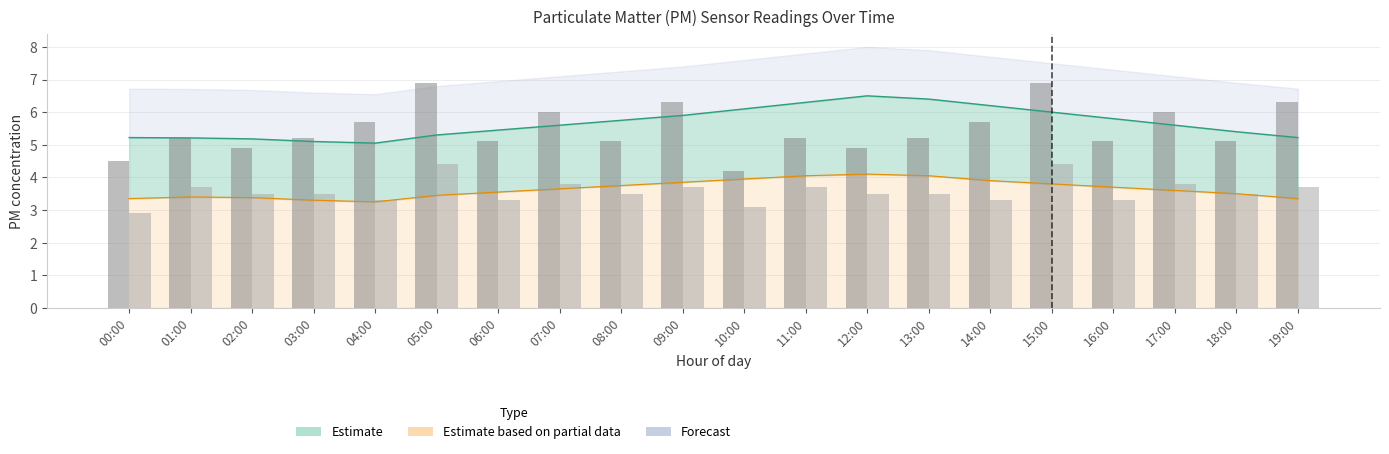

What is the value of the P1 (PM10) bar at the 19th from the left?

5.1